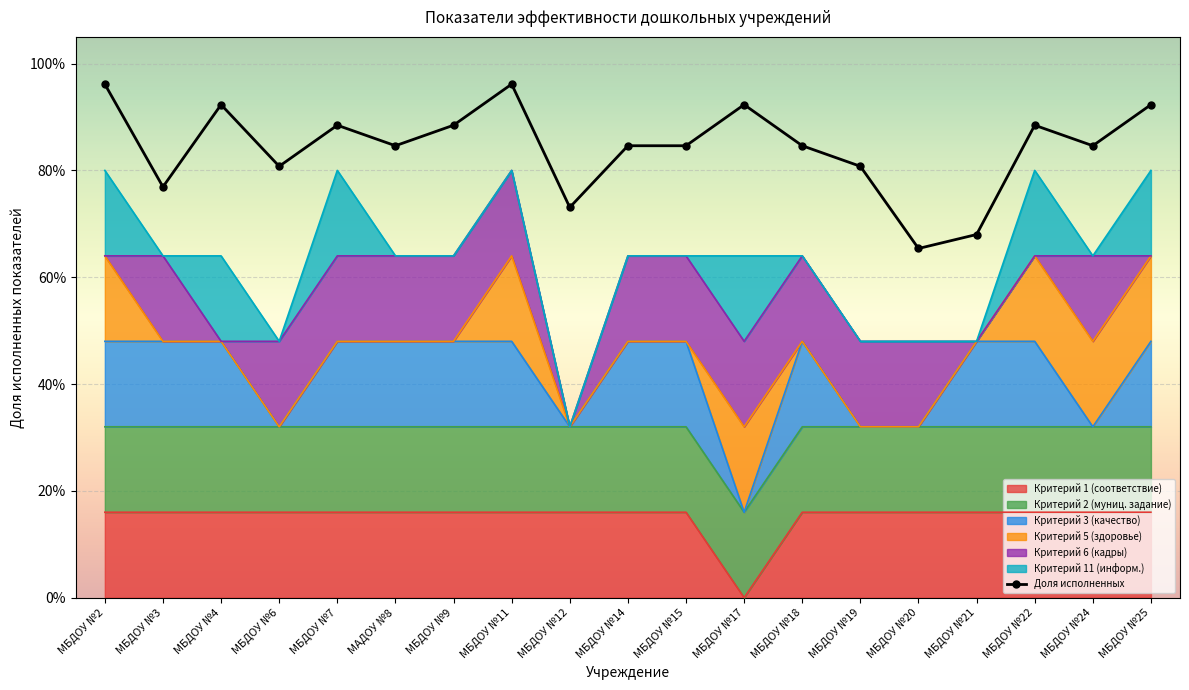

What is the greatest value displayed?

1.0